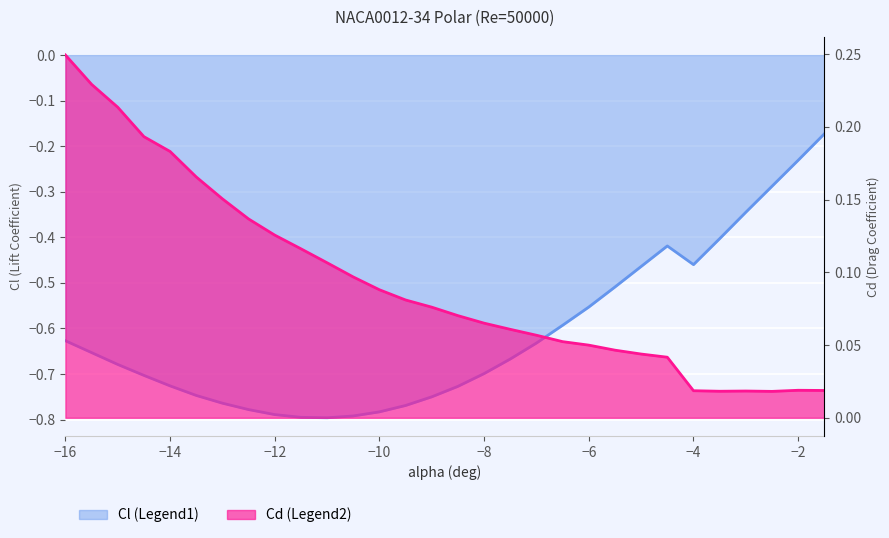

Reading left to right, list all the values displayed in this chart.

Cl: -16=-0.6	-15.5=-0.7	-15=-0.7	-14.5=-0.7	-14=-0.7	-13.5=-0.7	-13=-0.8	-12.5=-0.8	-12=-0.8	-11.5=-0.8	-11=-0.8	-10.5=-0.8	-10=-0.8	-9.5=-0.8	-9=-0.8	-8.5=-0.7	-8=-0.7	-7.5=-0.7	-7=-0.6	-6.5=-0.6	-6=-0.6	-5.5=-0.5	-5=-0.5	-4.5=-0.4	-4=-0.5	-3.5=-0.4	-3=-0.3	-2.5=-0.3	-2=-0.2	-1.5=-0.2
Cd: -16=0.2	-15.5=0.2	-15=0.2	-14.5=0.2	-14=0.2	-13.5=0.2	-13=0.2	-12.5=0.1	-12=0.1	-11.5=0.1	-11=0.1	-10.5=0.1	-10=0.1	-9.5=0.1	-9=0.1	-8.5=0.1	-8=0.1	-7.5=0.1	-7=0.1	-6.5=0.1	-6=0.0	-5.5=0.0	-5=0.0	-4.5=0.0	-4=0.0	-3.5=0.0	-3=0.0	-2.5=0.0	-2=0.0	-1.5=0.0